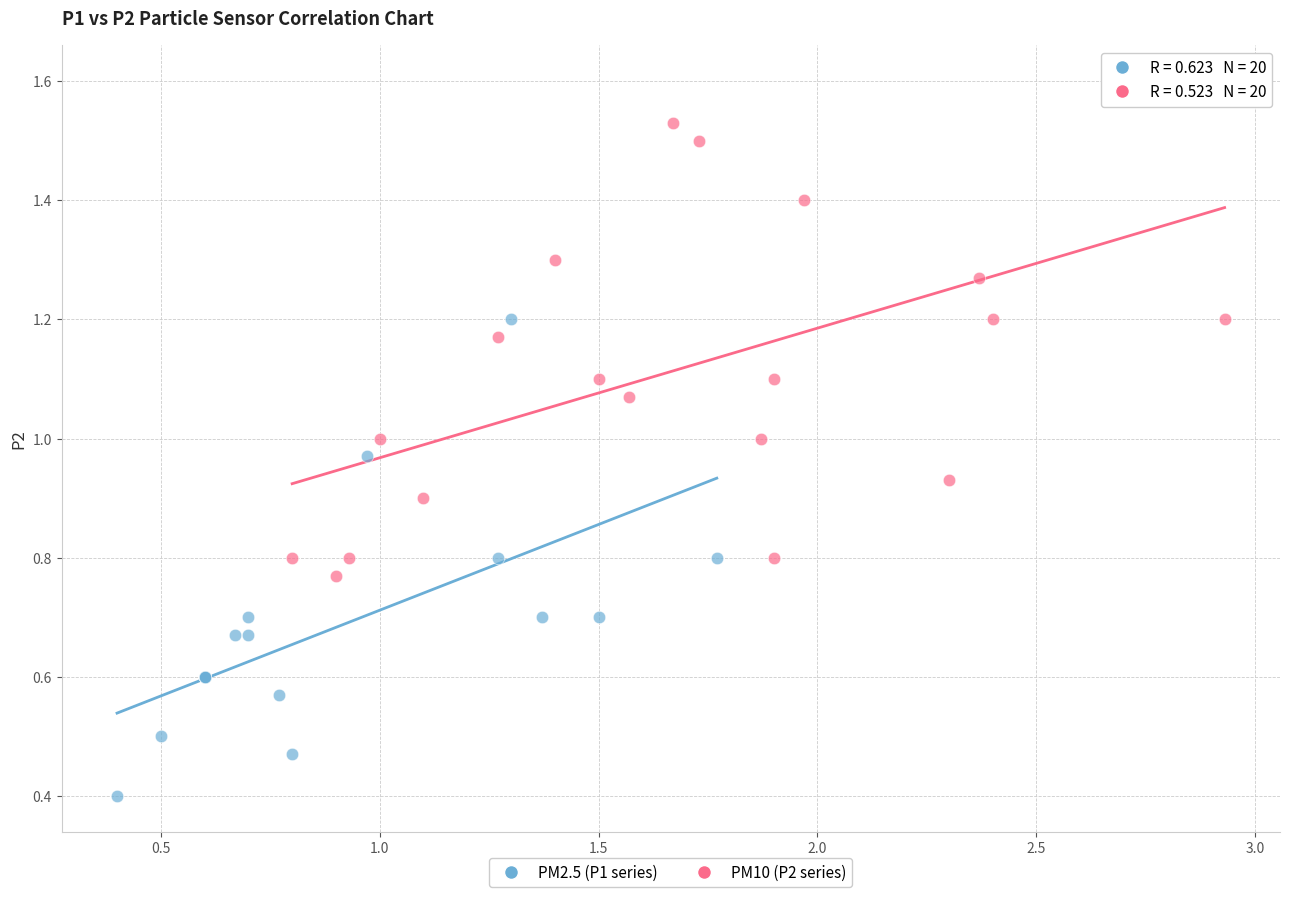

Which series reaches the minimum Y coordinate?

PM2.5 (P1 series)